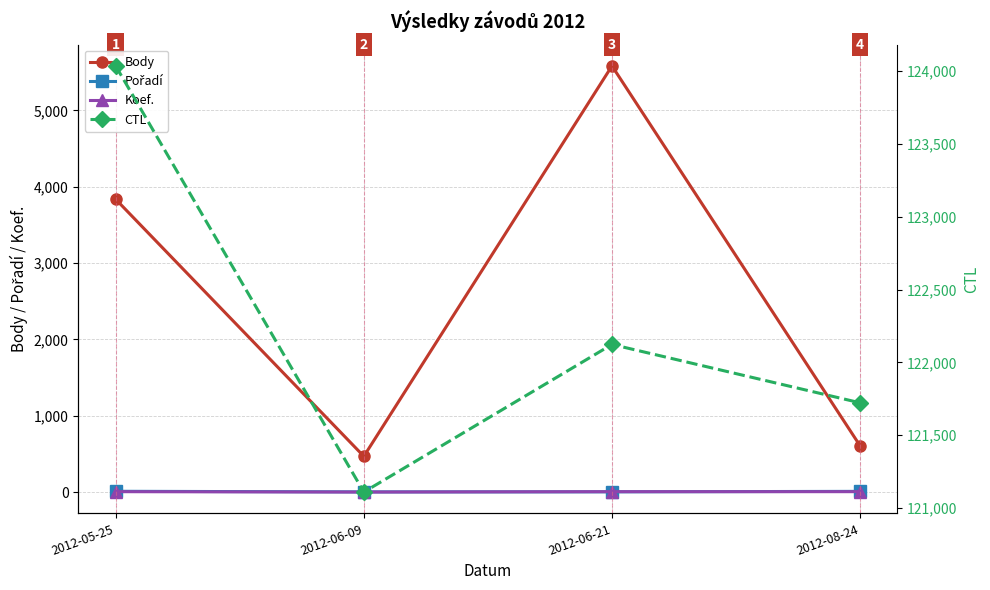

List the labels in order of Pořadí value, largest first.

2012-05-25, 2012-08-24, 2012-06-21, 2012-06-09